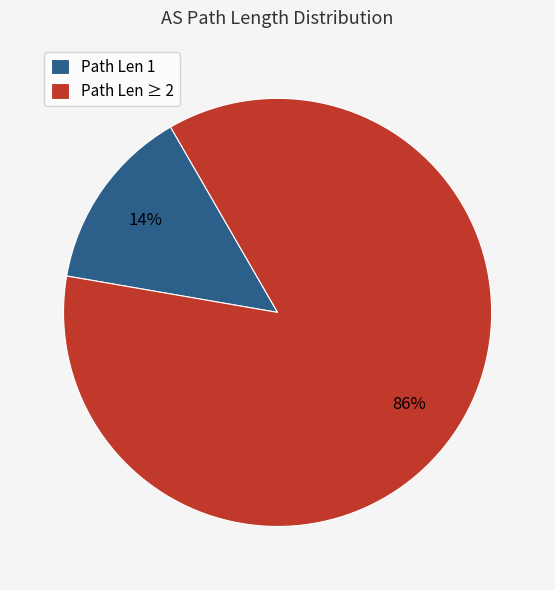

What is the majority slice?

Path Len ≥ 2